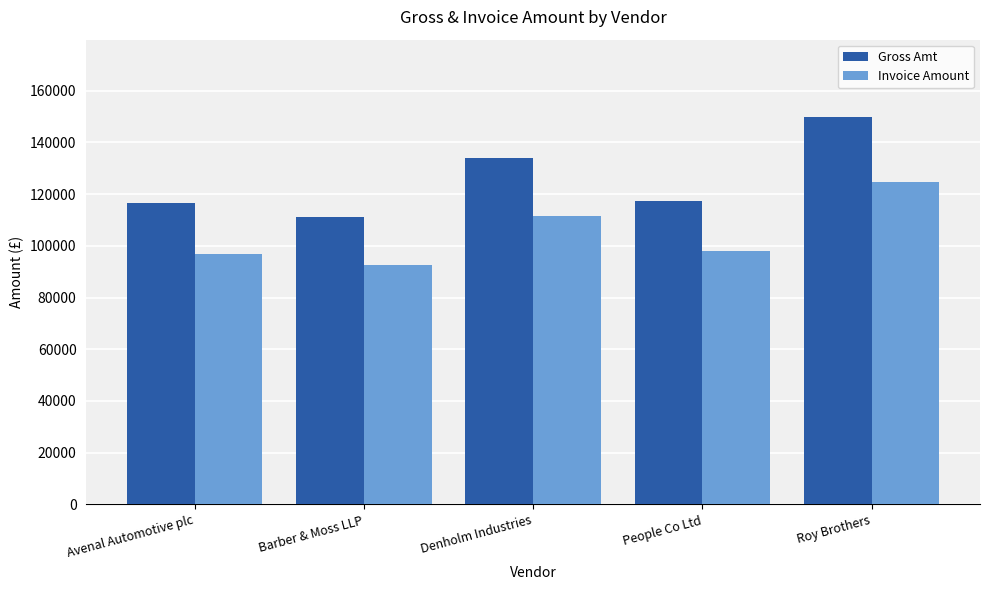

The Gross Amt series shows 29566.9 at Denholm Industries. True or false?

False